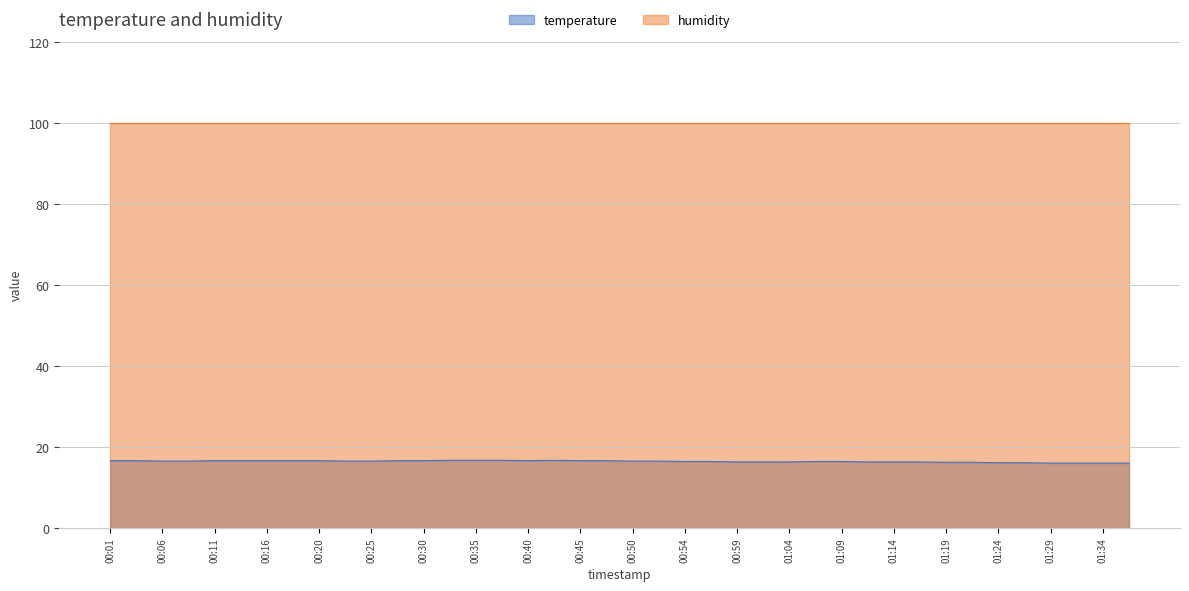

What is the label of the 22nd point from the right?

00:45